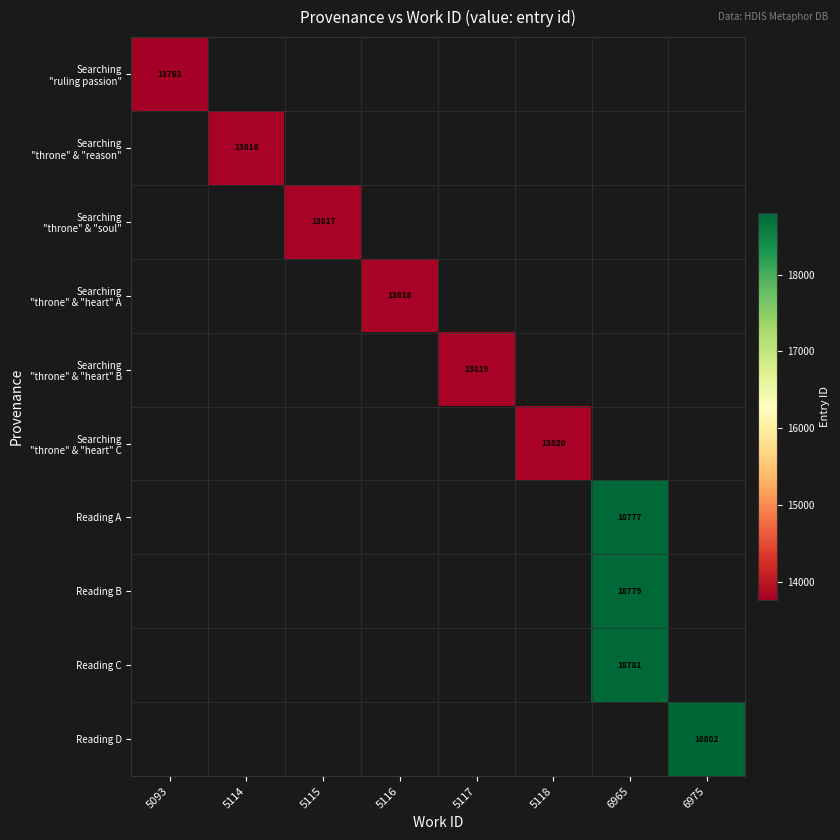

Which category has the highest value across all series?

6975